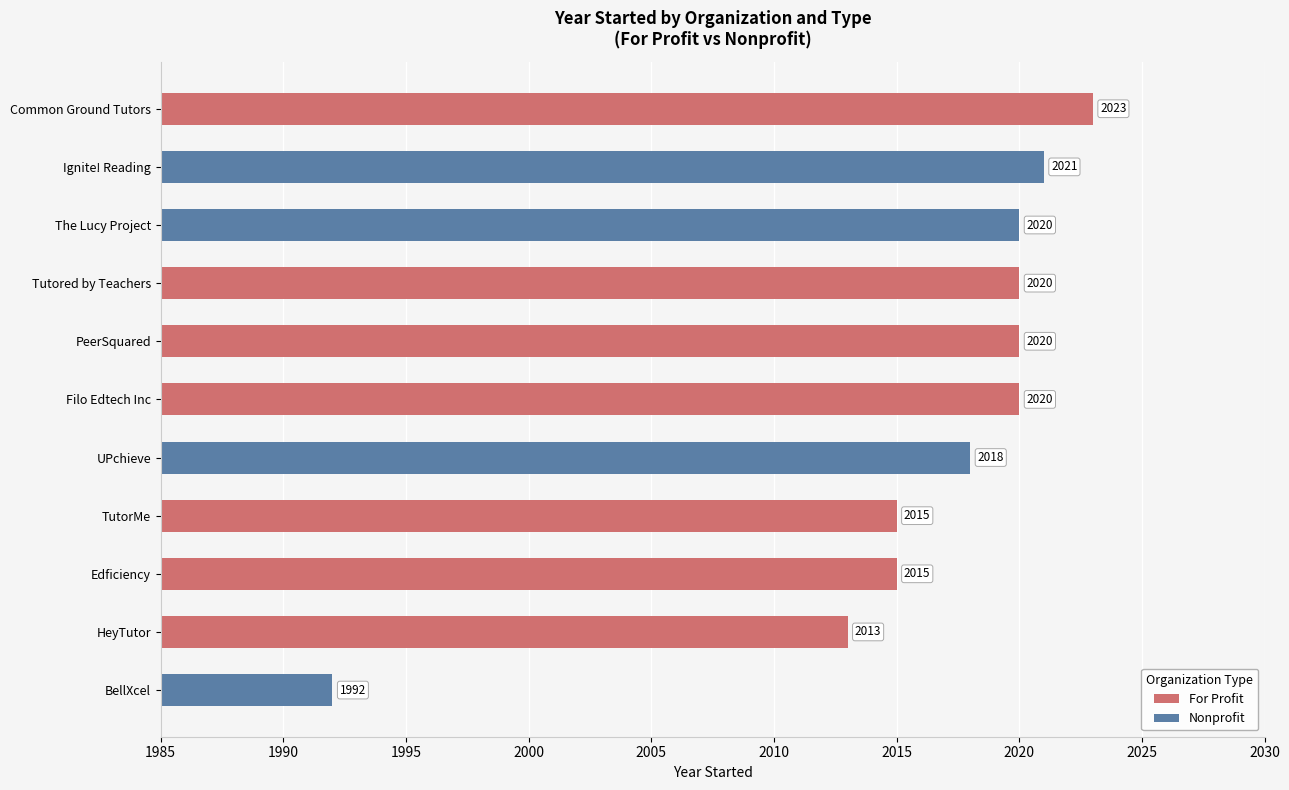

What is the difference between the maximum and minimum values in the Nonprofit series?

29